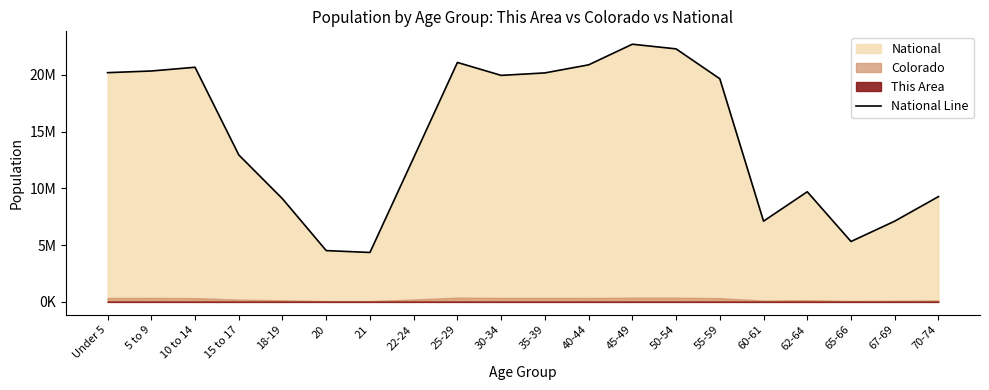

Where is the first local minimum?

21